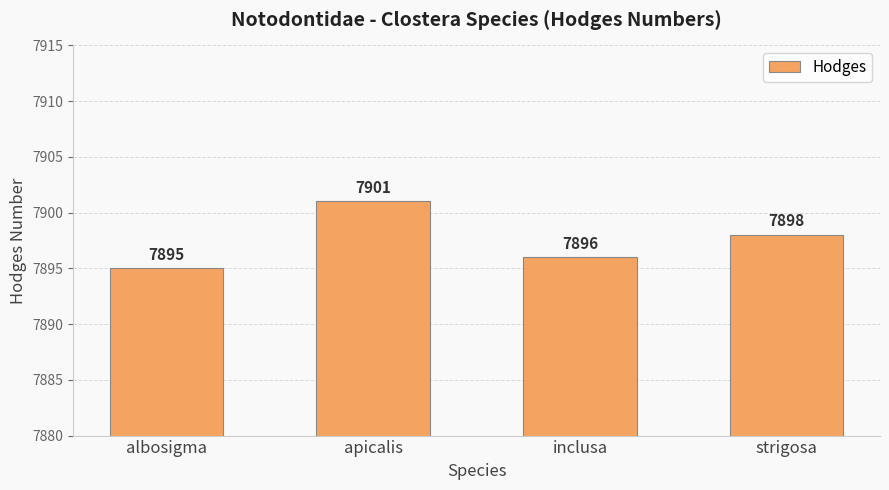

At which label is the value closest to 7898?

strigosa